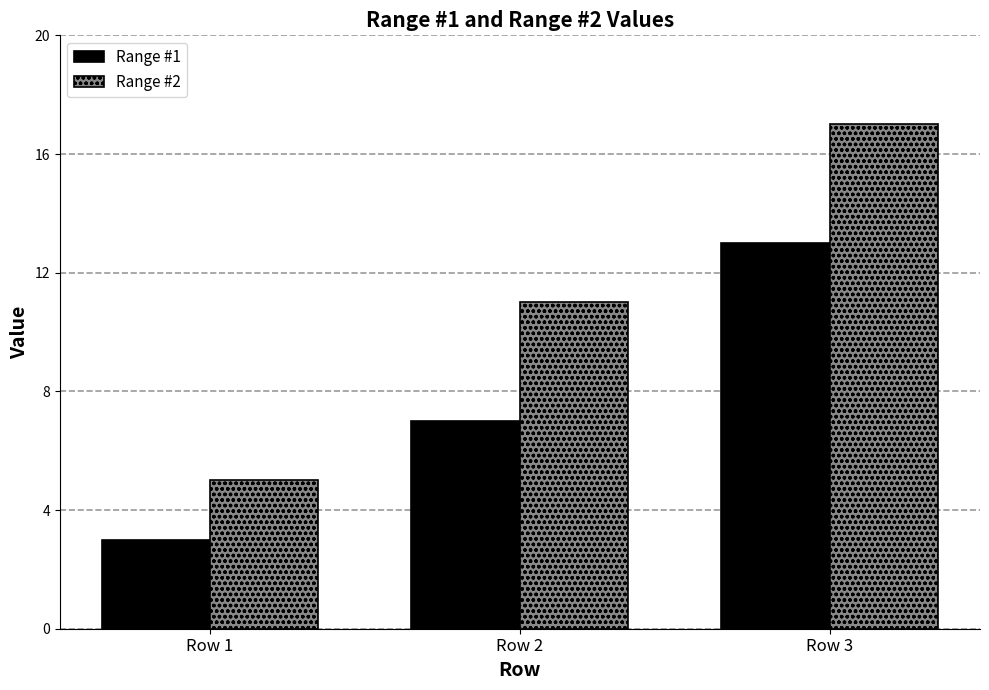

The Range #2 series shows 11 at Row 2. True or false?

True